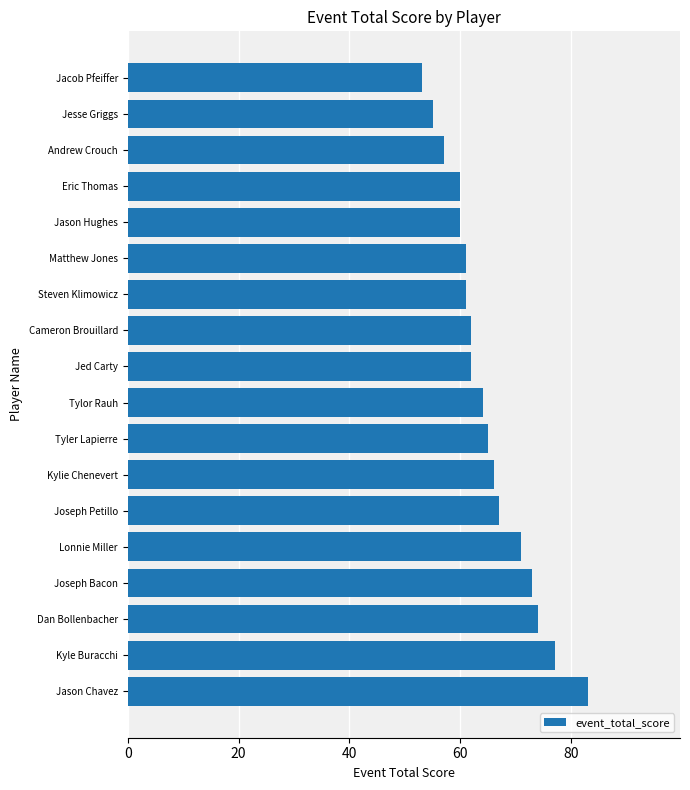

Reading bottom to top, extract all data points from this chart.

83	77	74	73	71	67	66	65	64	62	62	61	61	60	60	57	55	53